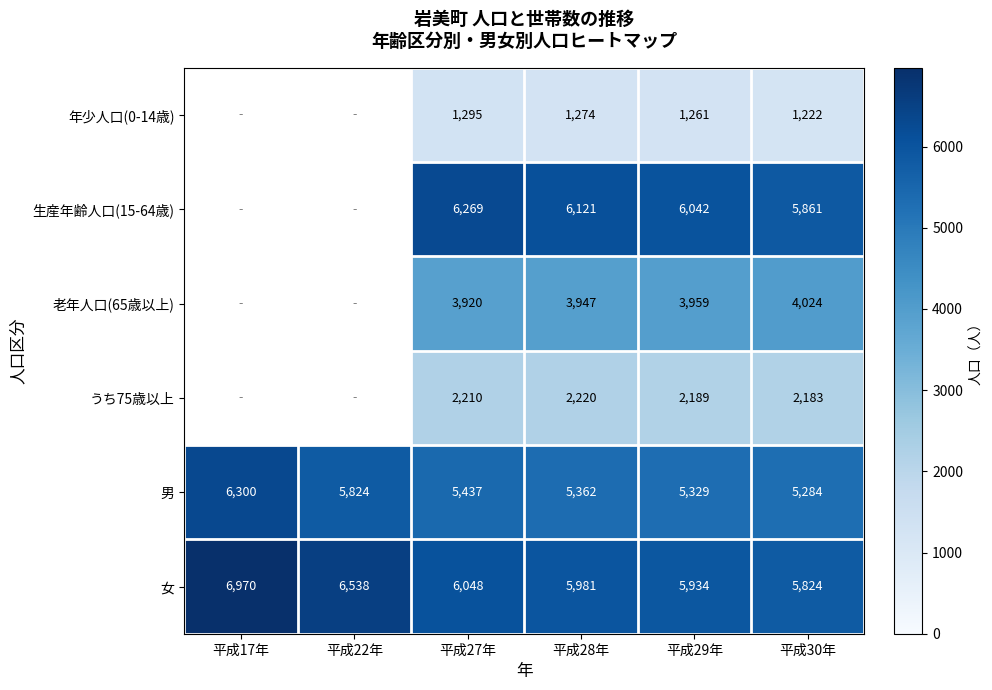

The 老年人口(65歳以上) series shows 2343.0 at 平成27年. True or false?

False